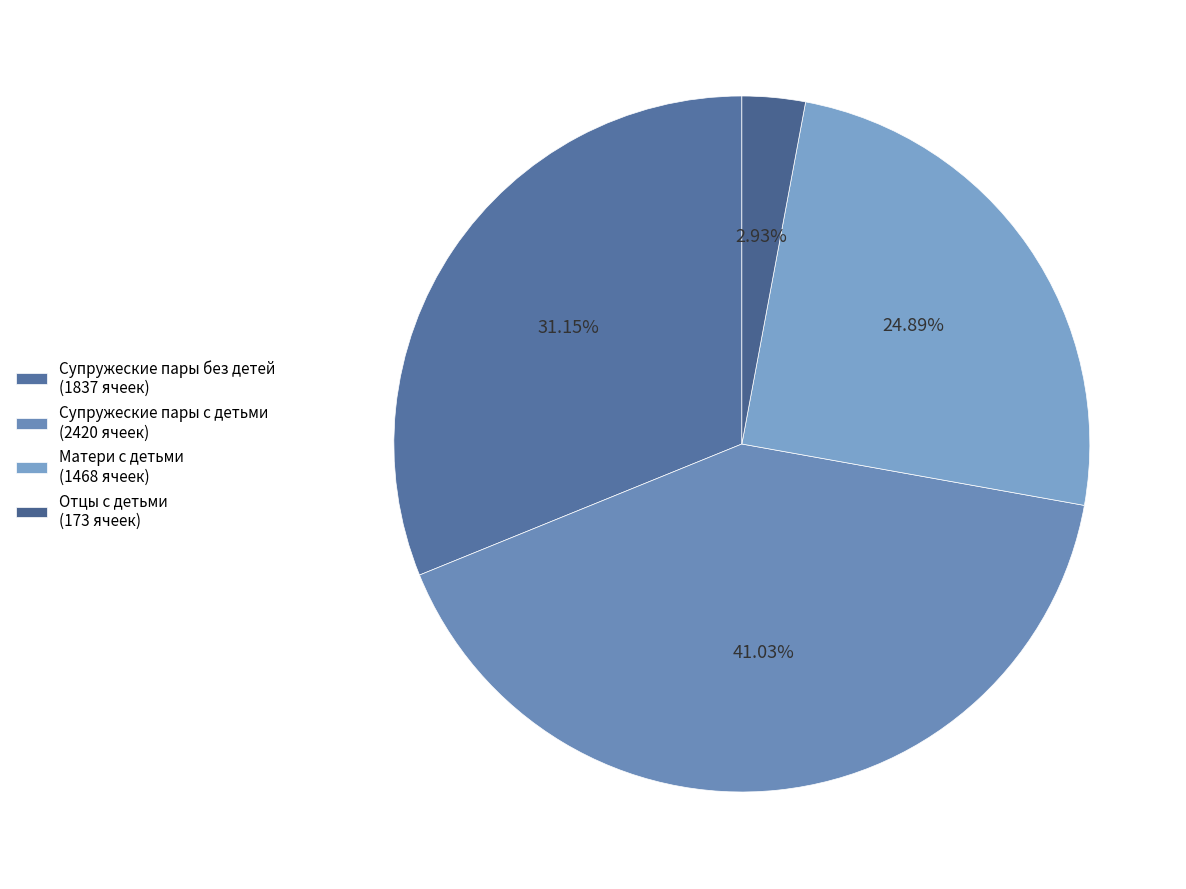

Is it true that Отцы с детьми is 3% of the pie?

True